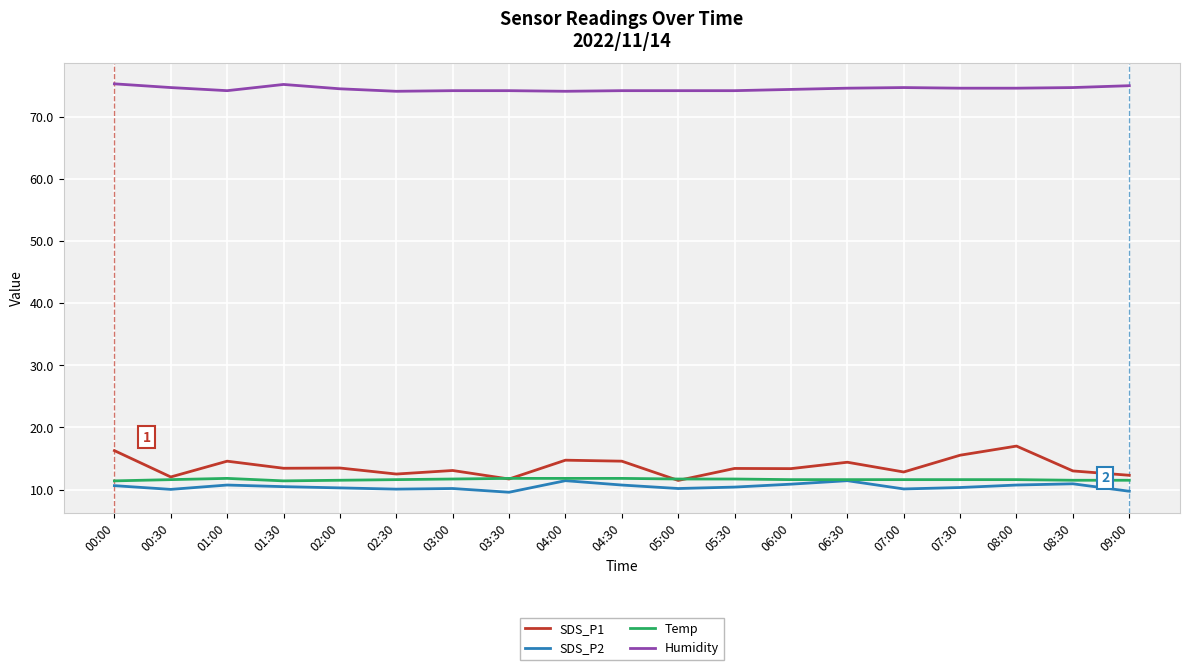

The value of Temp at 04:30 is 3.3. True or false?

False